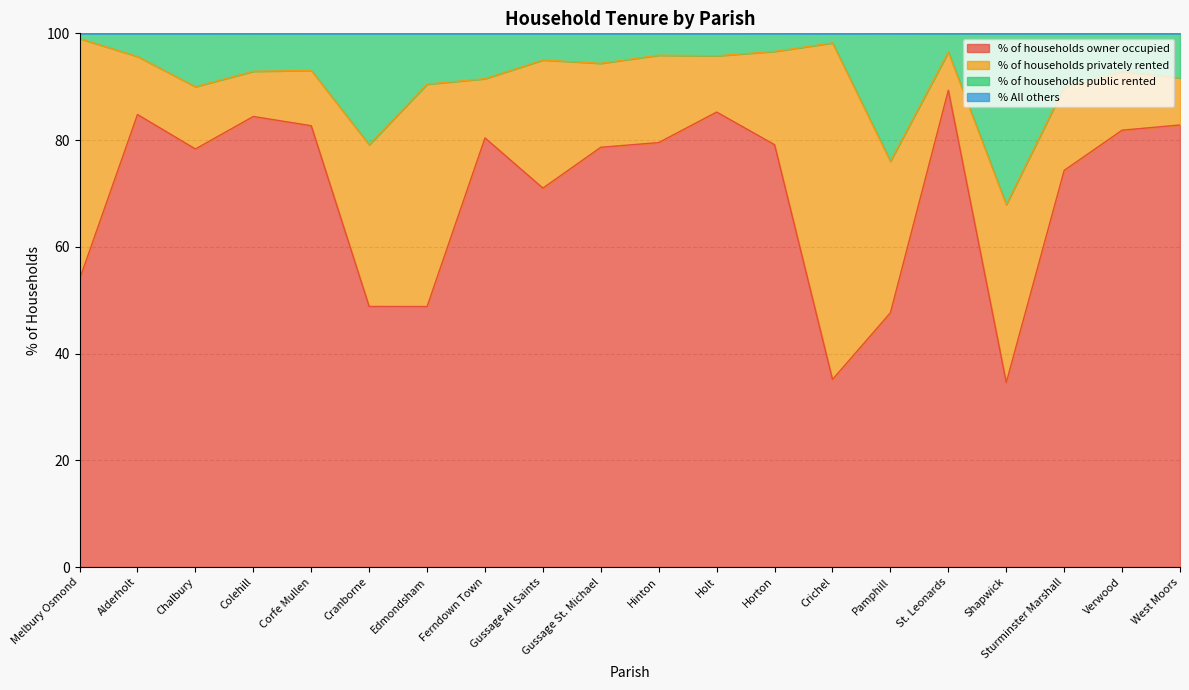

Where is the first local minimum for % of households owner occupied?

Chalbury